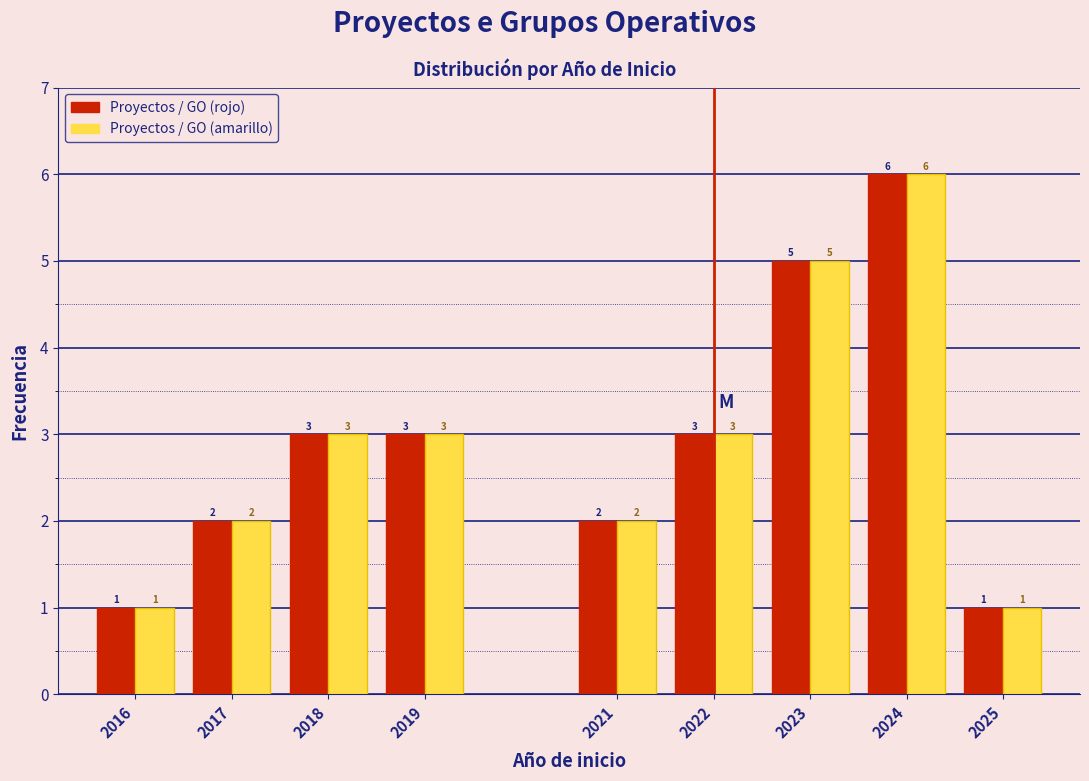

Reading left to right, transcribe all the data shown in this chart.

Proyectos / GO (rojo): 1	2	3	3	2	3	5	6	1
Proyectos / GO (amarillo): 1	2	3	3	2	3	5	6	1